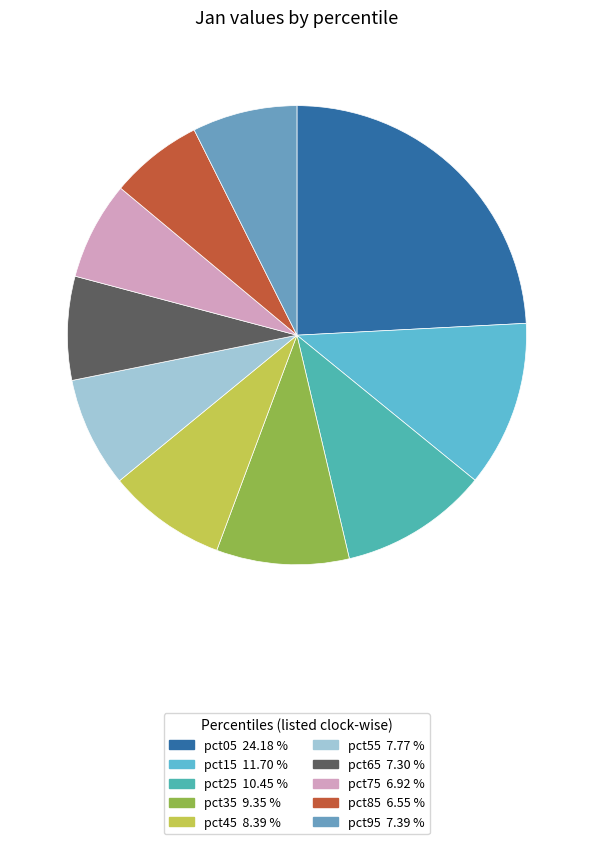

True or false: pct55 accounts for 8% of the total.

True